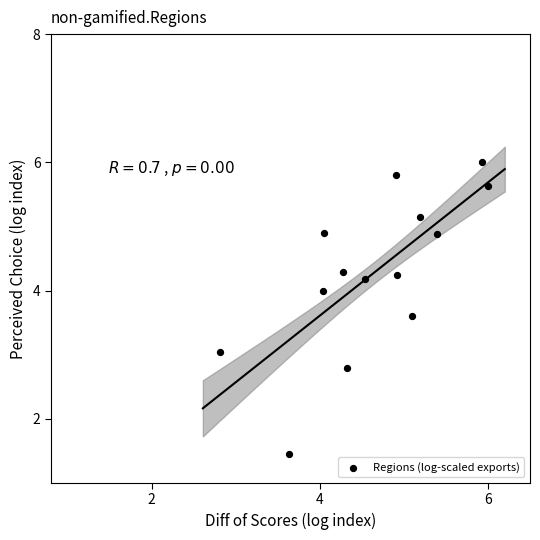

What is the range of X values (max minus min)?

3.2